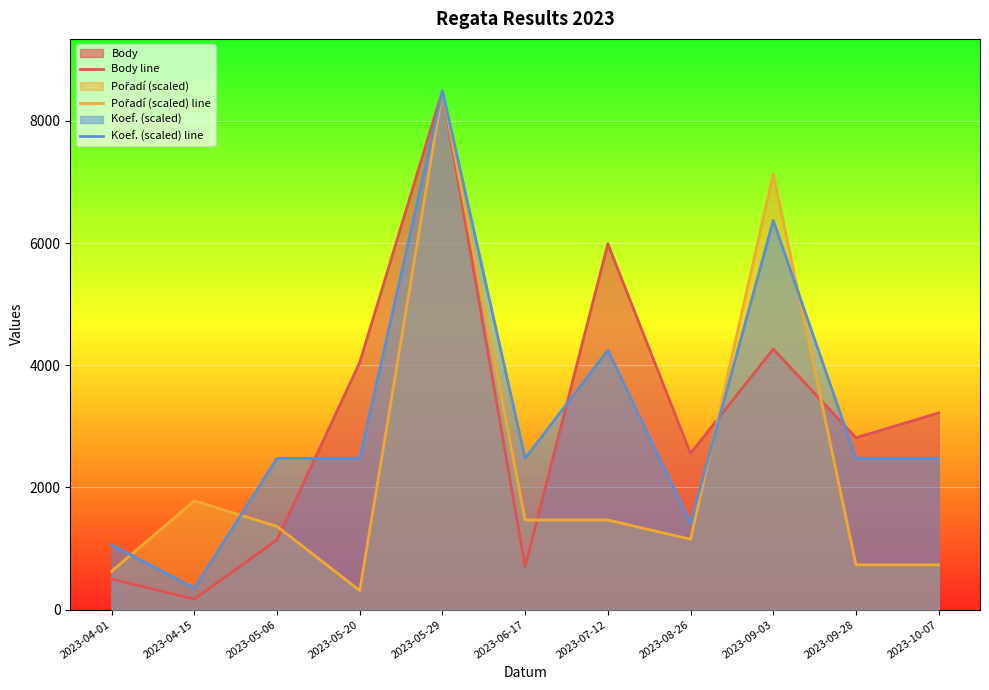

Between 2023-05-06 and 2023-07-12, which series saw the biggest shift?

Body line